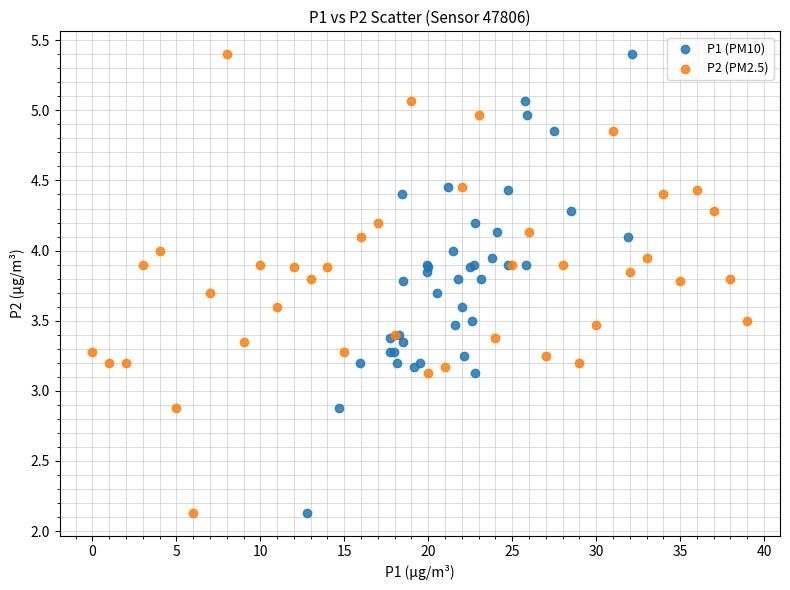

What are all the series names shown in the legend?

P1 (PM10), P2 (PM2.5)